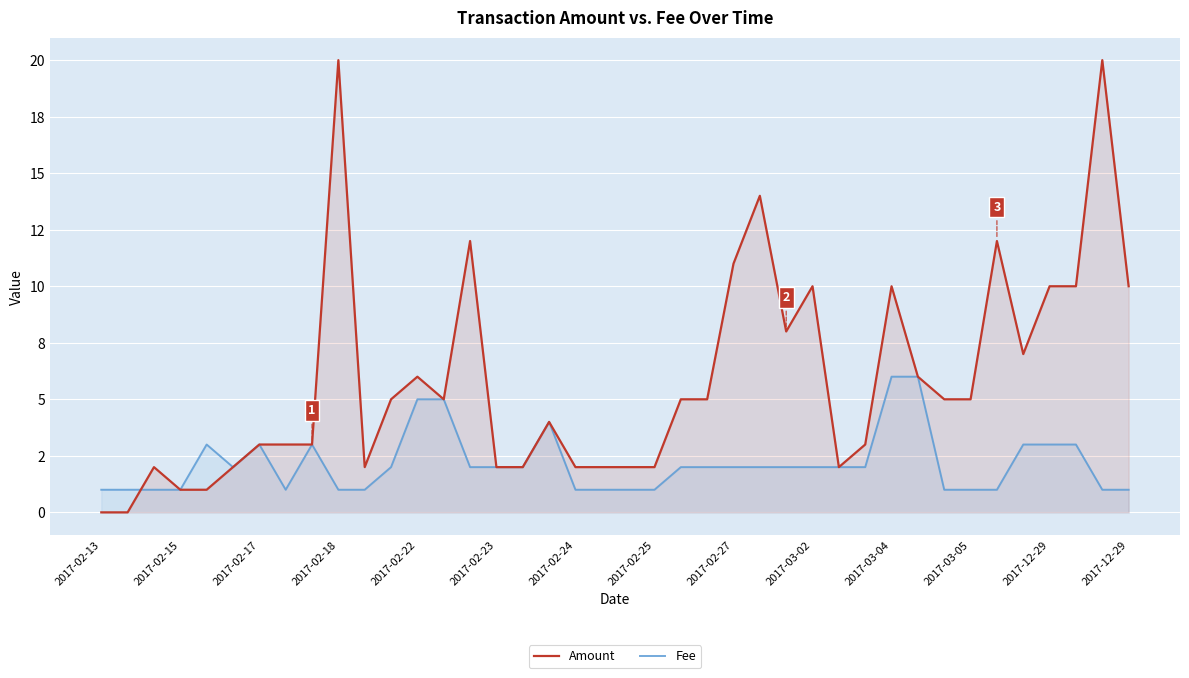

Is the value of Fee at 28 greater than the value of Amount at 16?

No